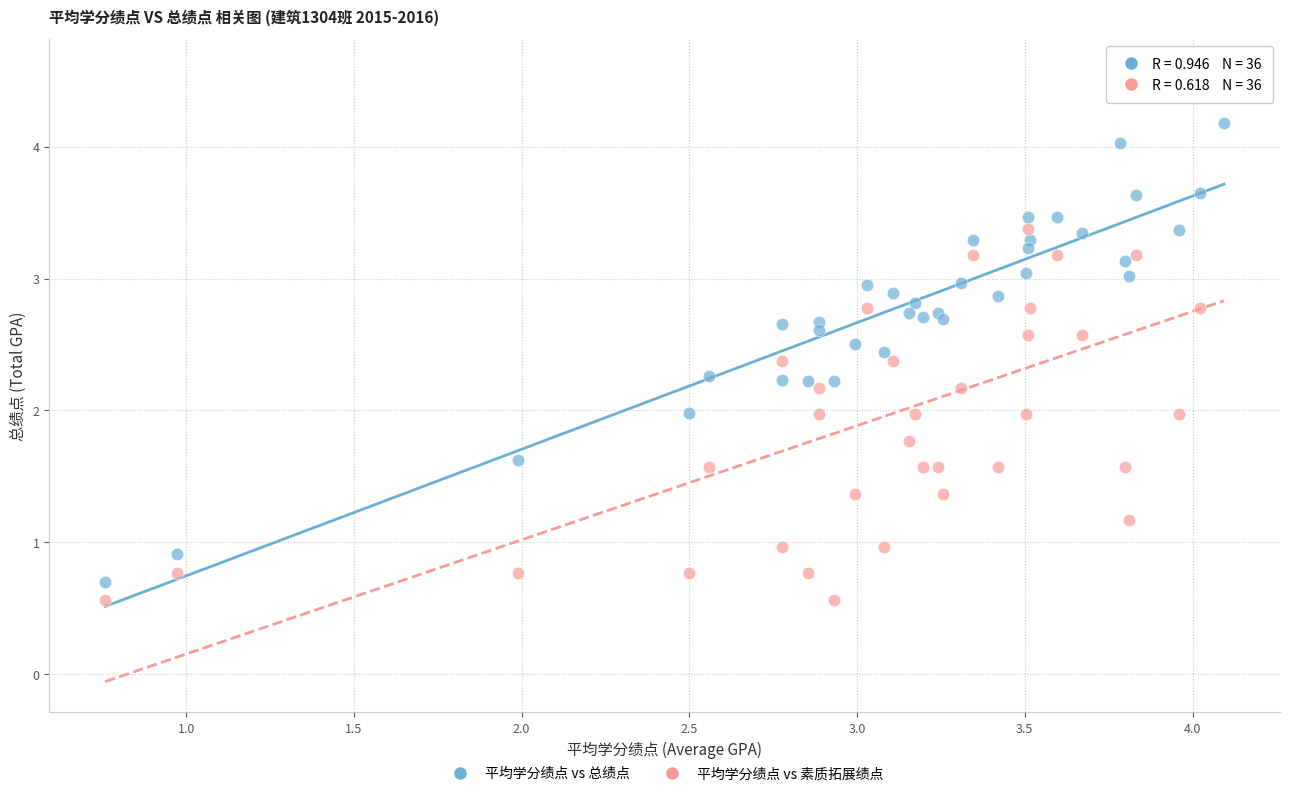

What are all the series names shown in the legend?

平均学分绩点 vs 总绩点, 平均学分绩点 vs 素质拓展绩点